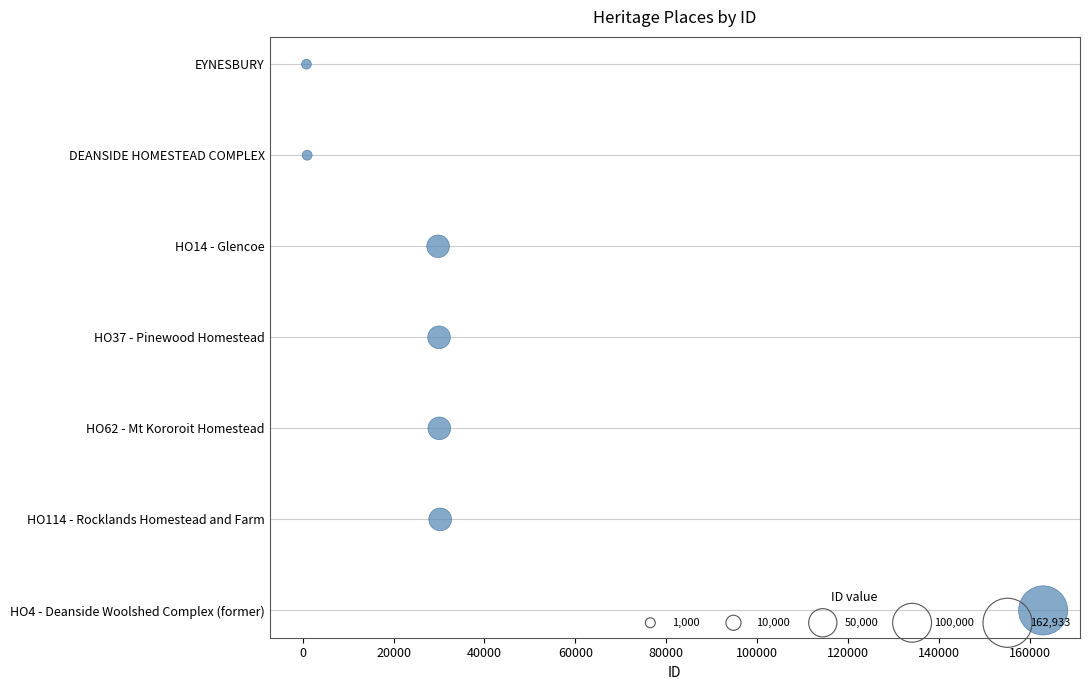

Approximately how many times larger is the value at 40000 compared to 60000?

0.8